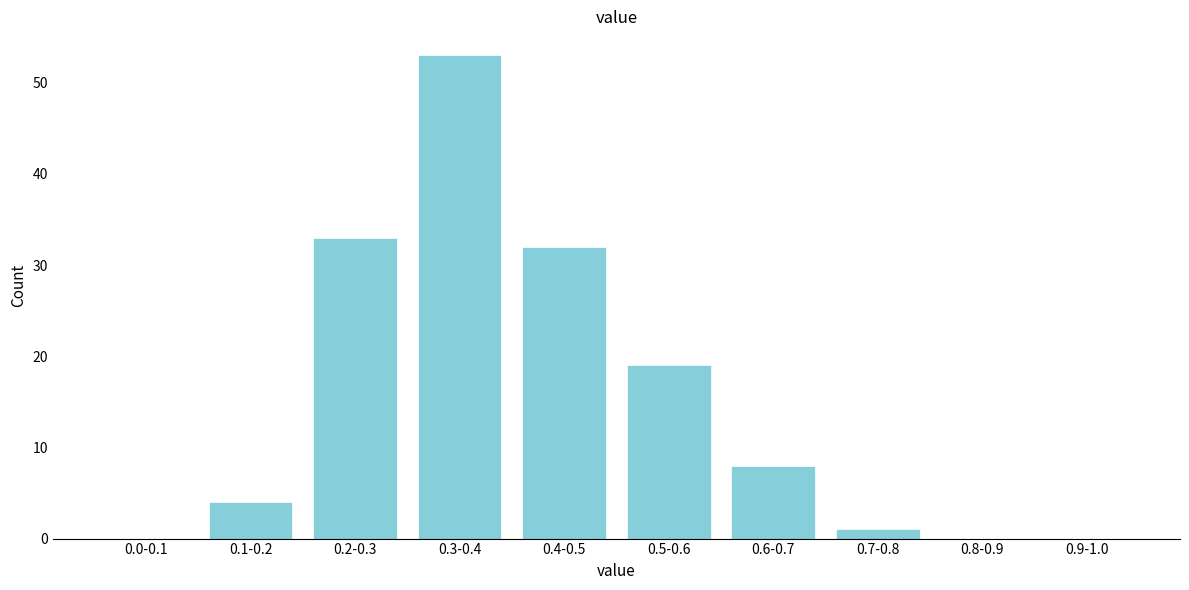

Reading left to right, what are all the values shown in this chart?

0.0-0.1=0	0.1-0.2=4	0.2-0.3=33	0.3-0.4=53	0.4-0.5=32	0.5-0.6=19	0.6-0.7=8	0.7-0.8=1	0.8-0.9=0	0.9-1.0=0